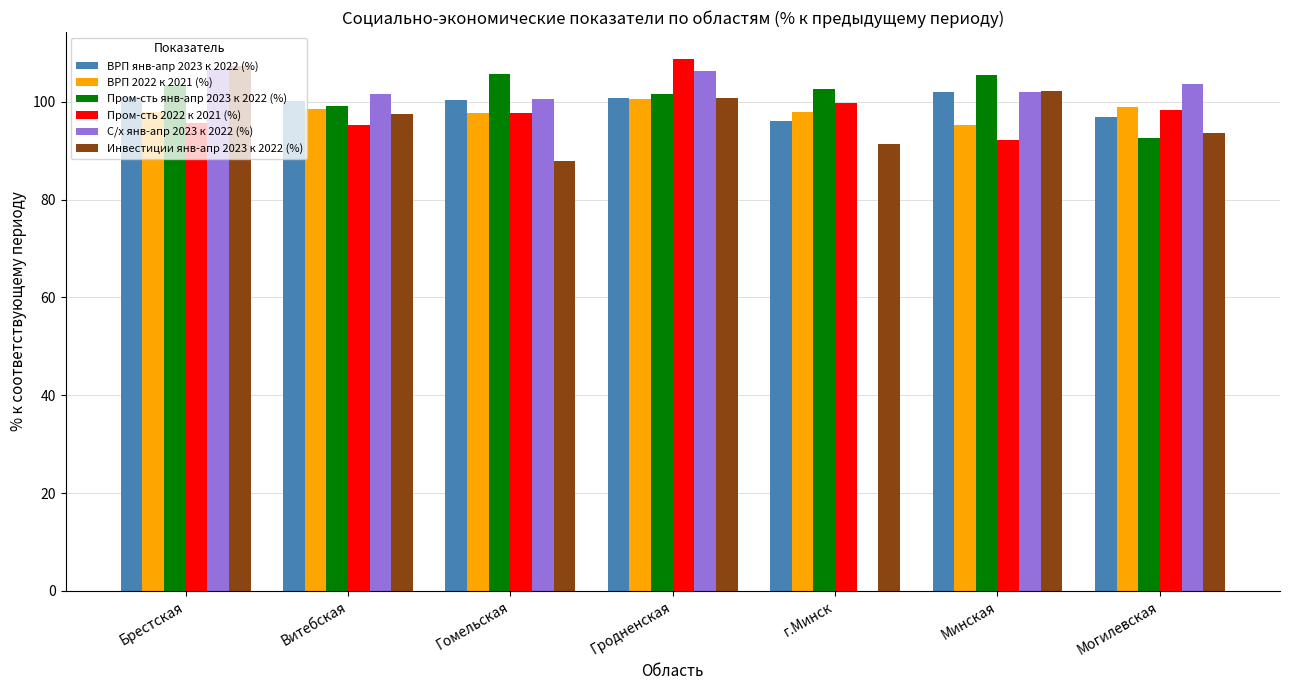

Rank the series by their maximum value, from highest to lowest.

Пром-сть 2022 к 2021 (%), Инвестиции янв-апр 2023 к 2022 (%), С/х янв-апр 2023 к 2022 (%), Пром-сть янв-апр 2023 к 2022 (%), ВРП янв-апр 2023 к 2022 (%), ВРП 2022 к 2021 (%)